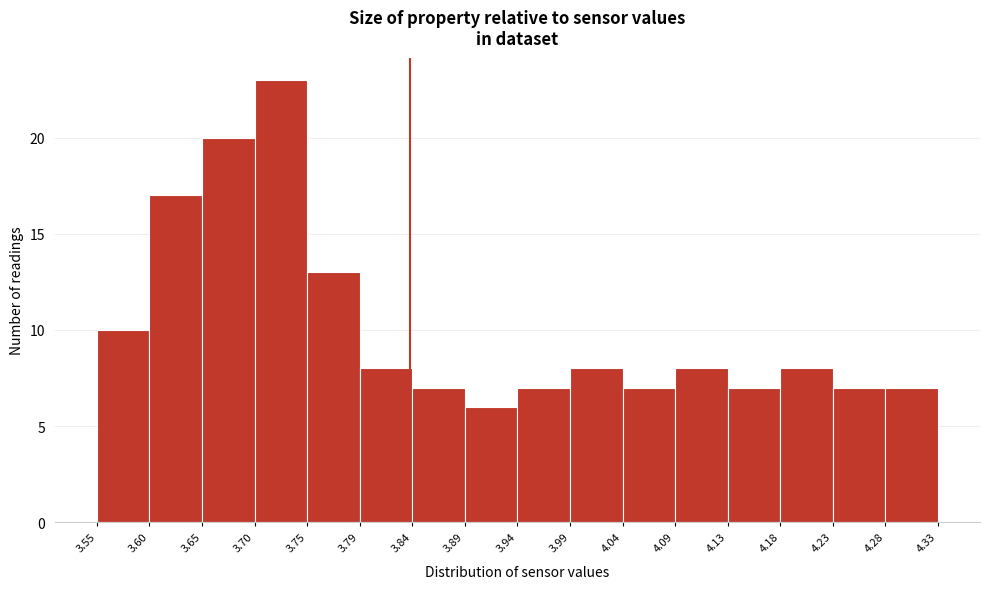

Over which range of the x-axis is the bar tallest?

3.70 to 3.75